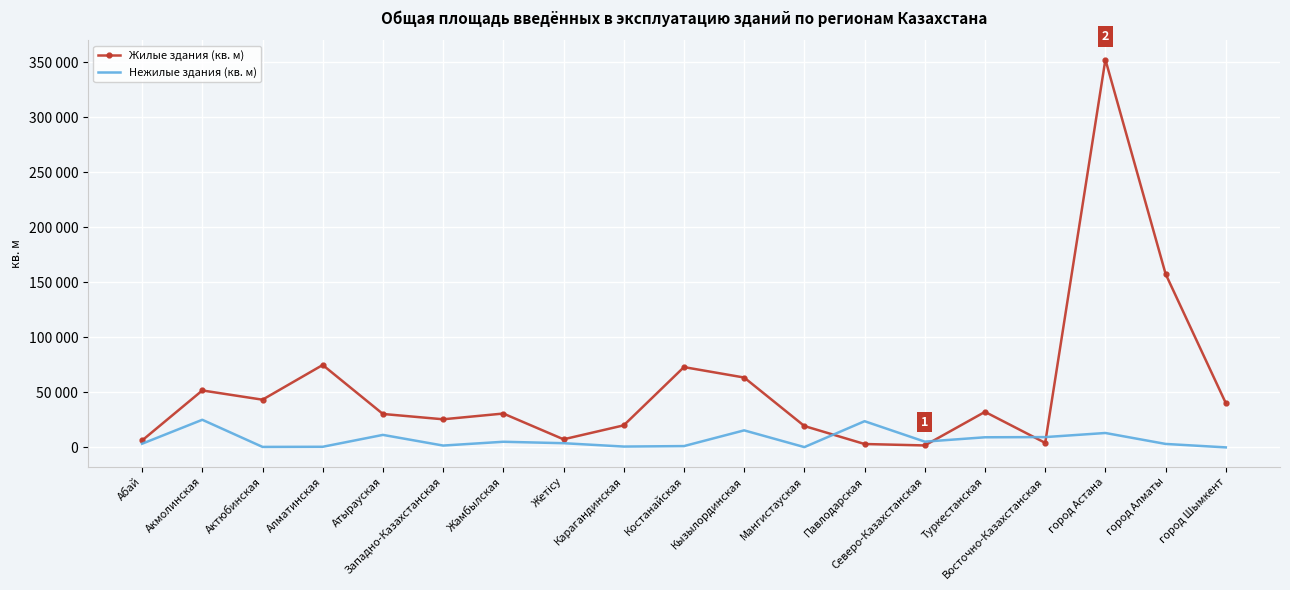

The value of Нежилые здания (кв. м) at Абай is 2143. True or false?

False